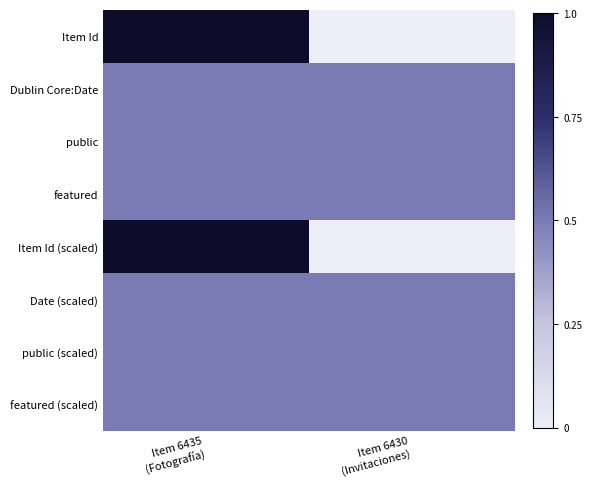

Which category has the lowest value across all series?

Item 6430
(Invitaciones)